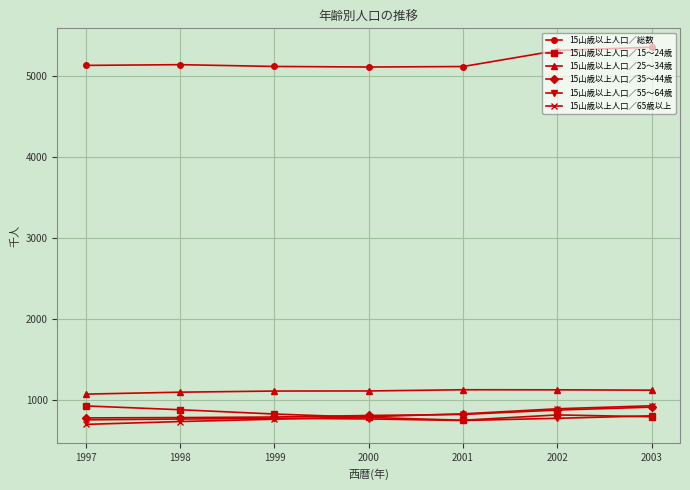

What is the maximum value shown in the chart?

5358